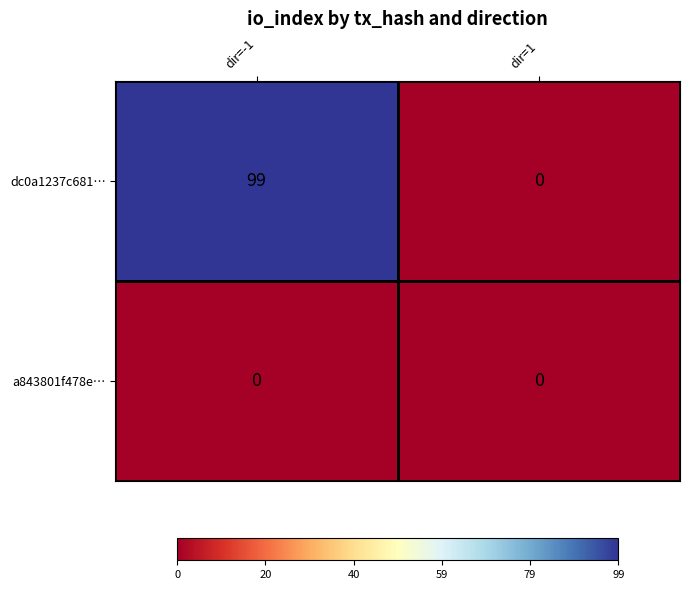

Where is dc0a1237c681… nearest to the value 49?

dir=1